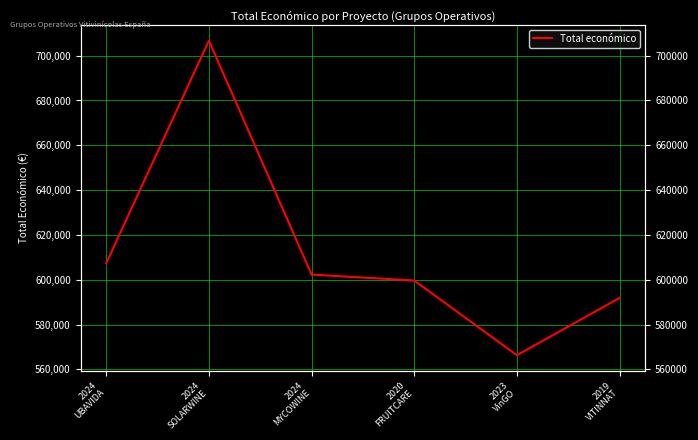

Which category has the lowest value across all series?

2023
VinGO